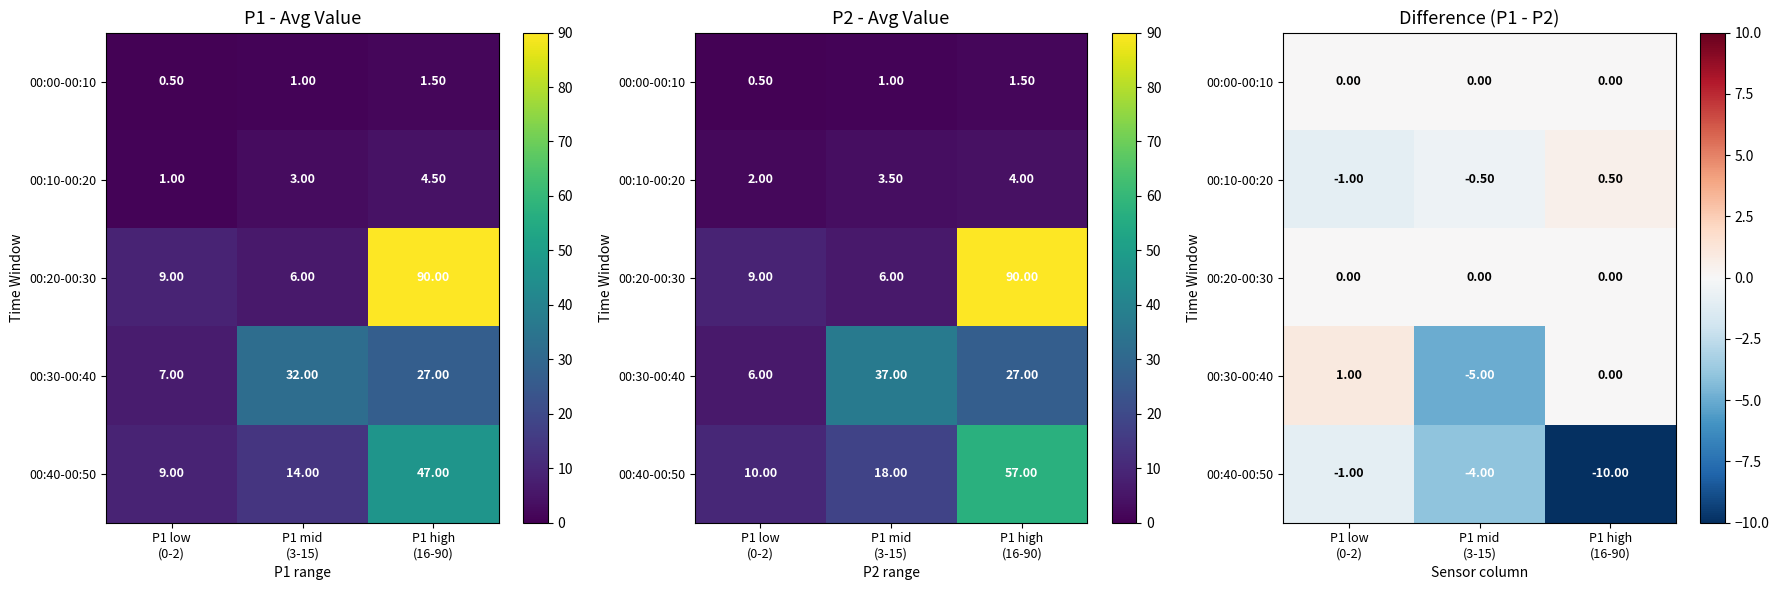

How many distinct data groups are displayed?

5